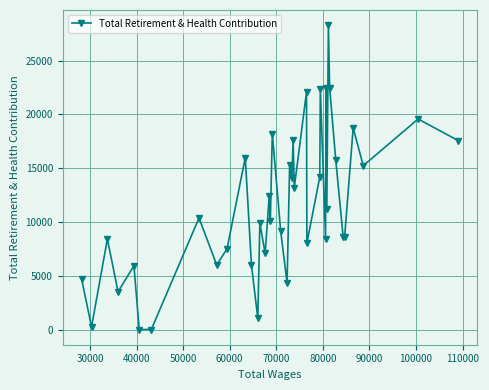

What is the difference between the second highest and second lowest values?

22507